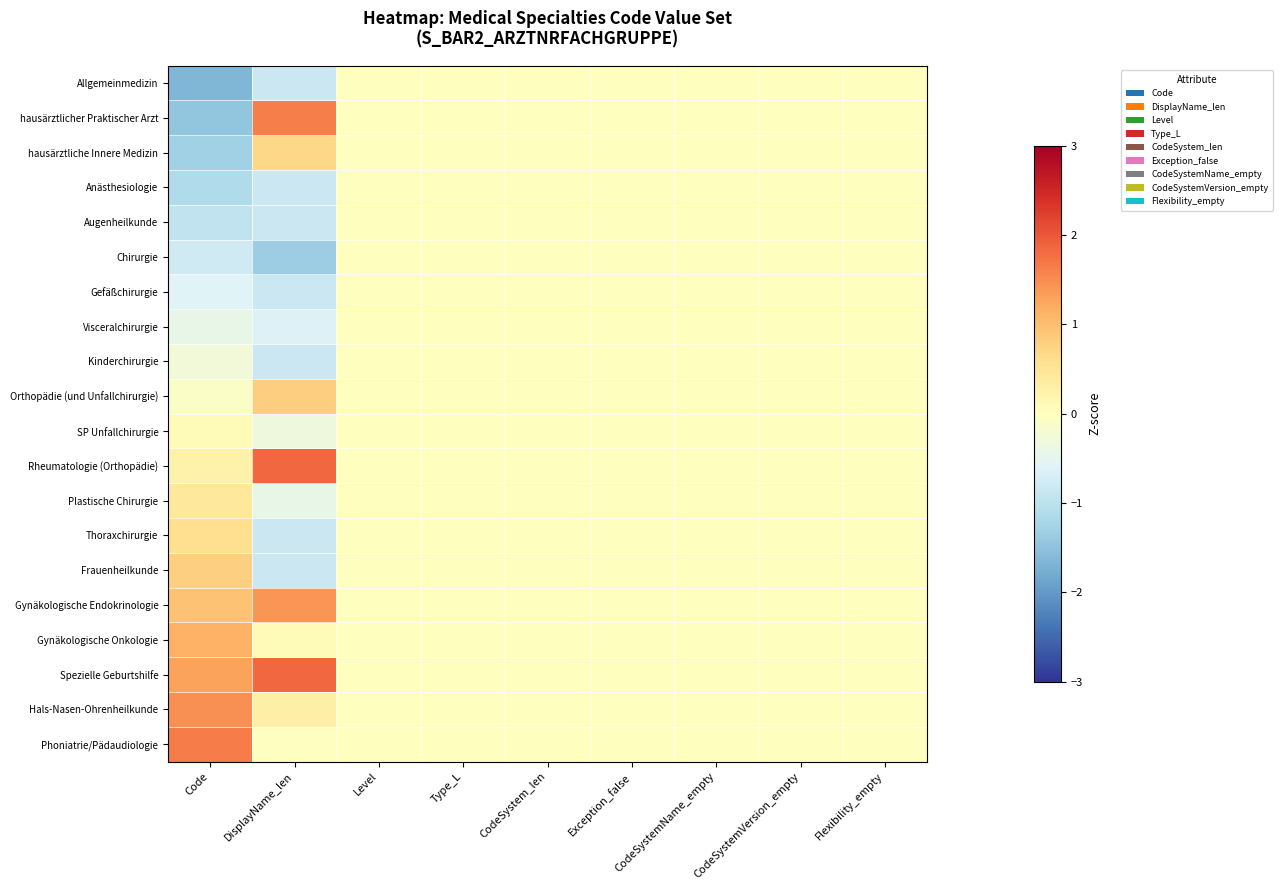

Which series has the largest total across all categories?

Spezielle Geburtshilfe